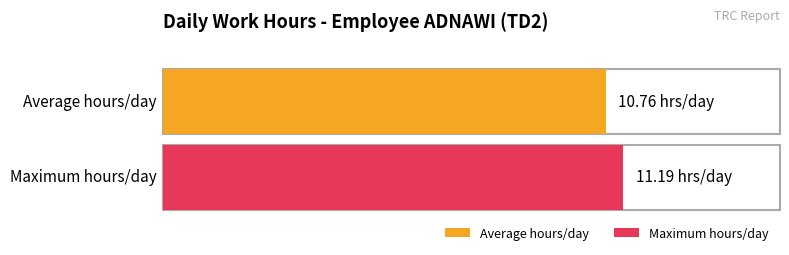

The value of Average utilization at 30 is 18.2. True or false?

False